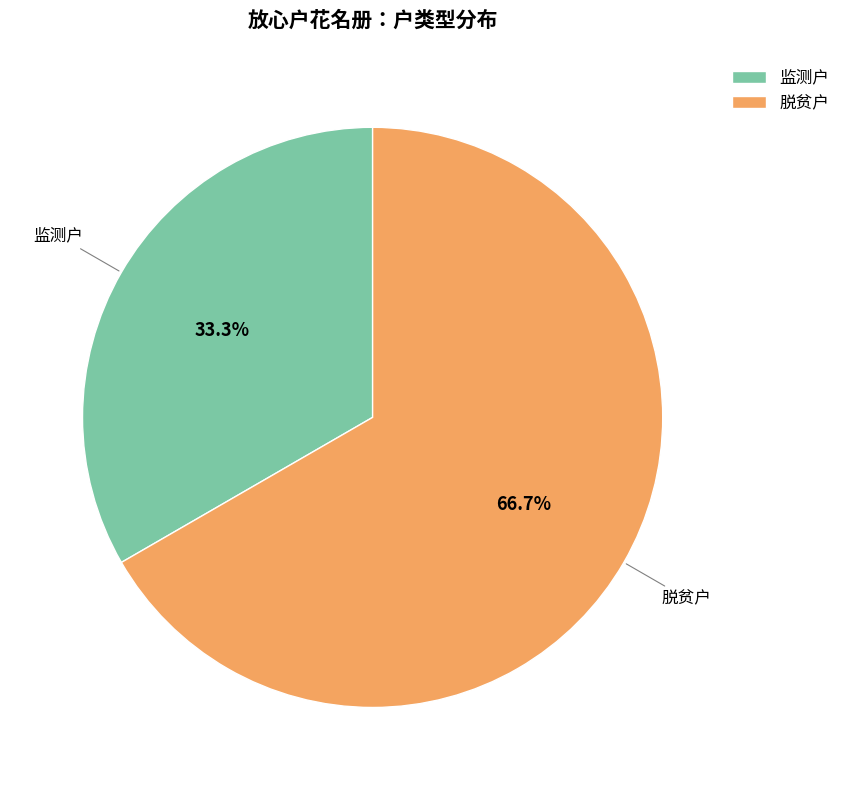

What is the smallest slice in the pie chart?

监测户